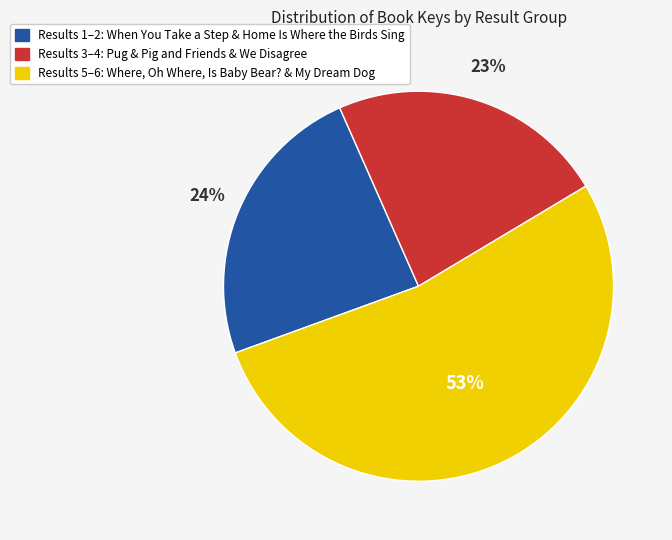

Does any single category account for the majority?

Yes